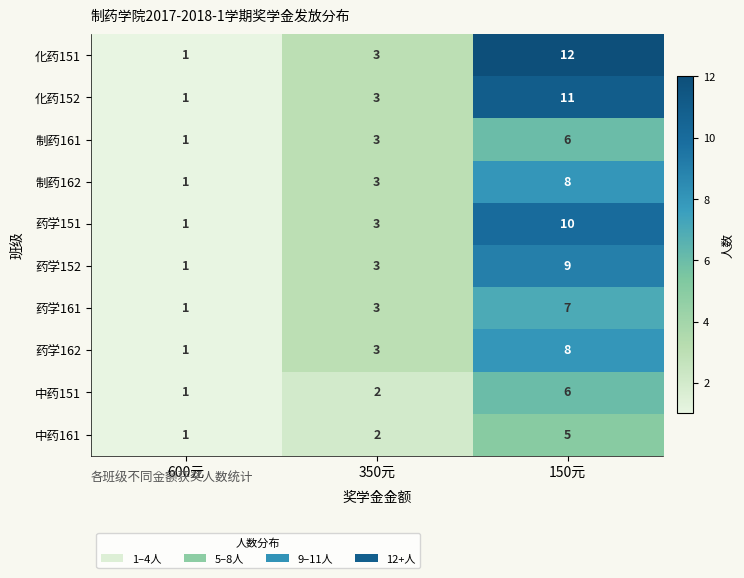

True or false: 化药152 has a value of 2 at 600元.

False